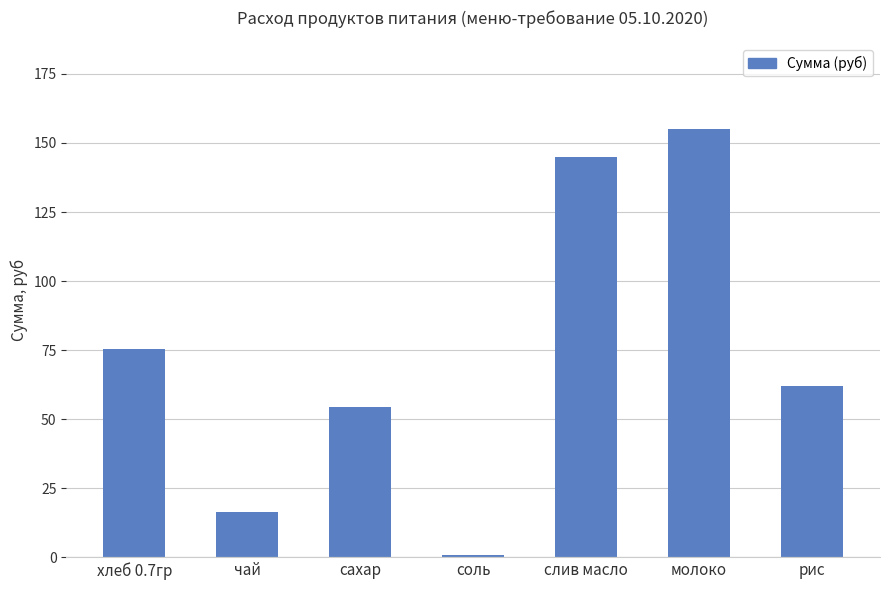

Does the chart contain stacked bars?

No